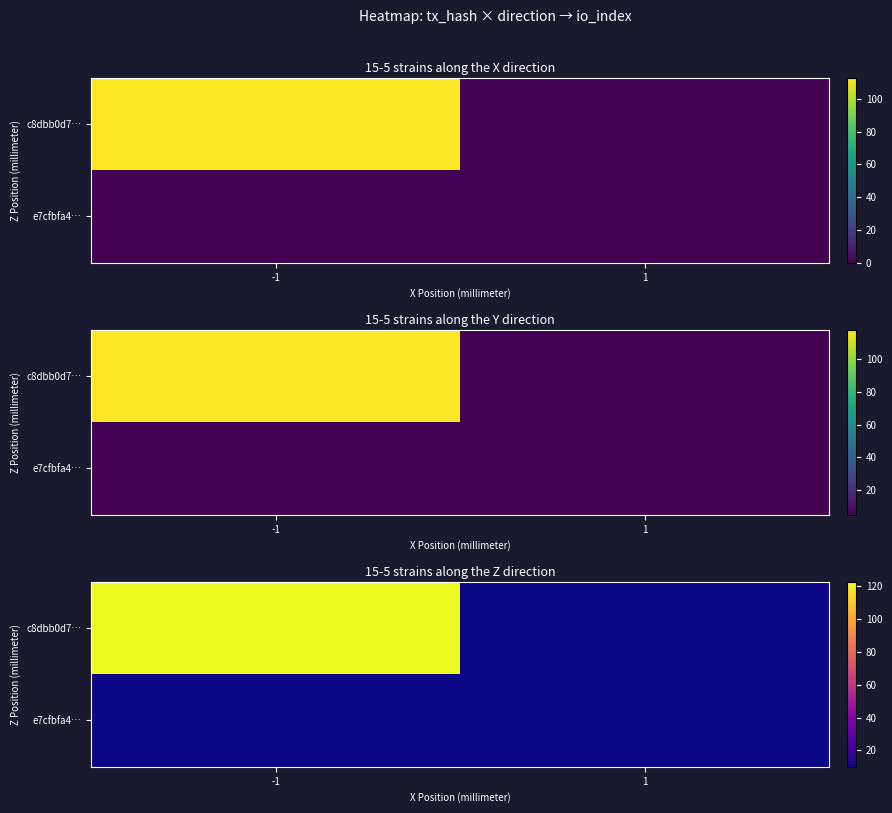

What is the total value across all series at -1?

133